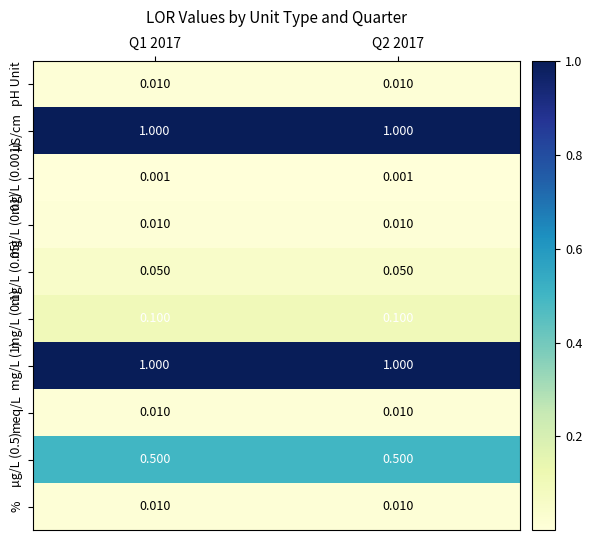

Is the value of mg/L (0.01) at Q1 2017 greater than the value of mg/L (1) at Q2 2017?

No